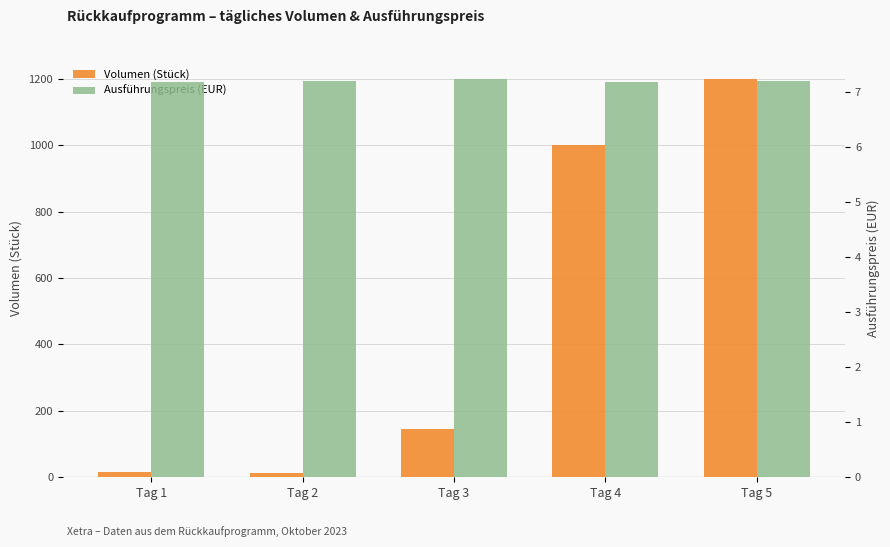

What is the value of the Volumen (Stück) bar at the 2nd from the left?

12.0